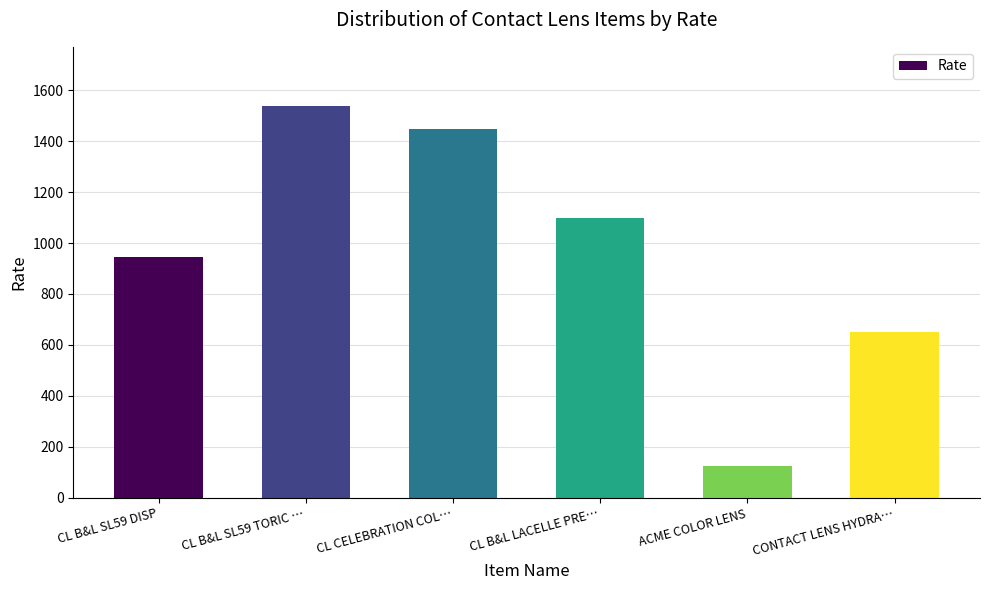

What is the change in value from CL B&L SL59 TORIC … to CL B&L LACELLE PRE…?

-440